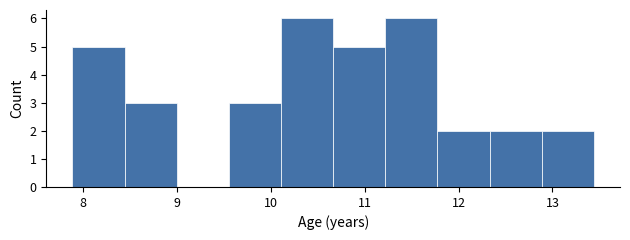

Reading left to right, list every bar in this chart as the range it spans on the x-axis followed by its height. Neither the bar edges nor the heights are printed on the chart, so give them approximately, as read against the axes.

7.9 to 8.4: 5
8.4 to 9.0: 3
9.0 to 9.6: 0
9.6 to 10.1: 3
10.1 to 10.7: 6
10.7 to 11.2: 5
11.2 to 11.8: 6
11.8 to 12.3: 2
12.3 to 12.9: 2
12.9 to 13.4: 2